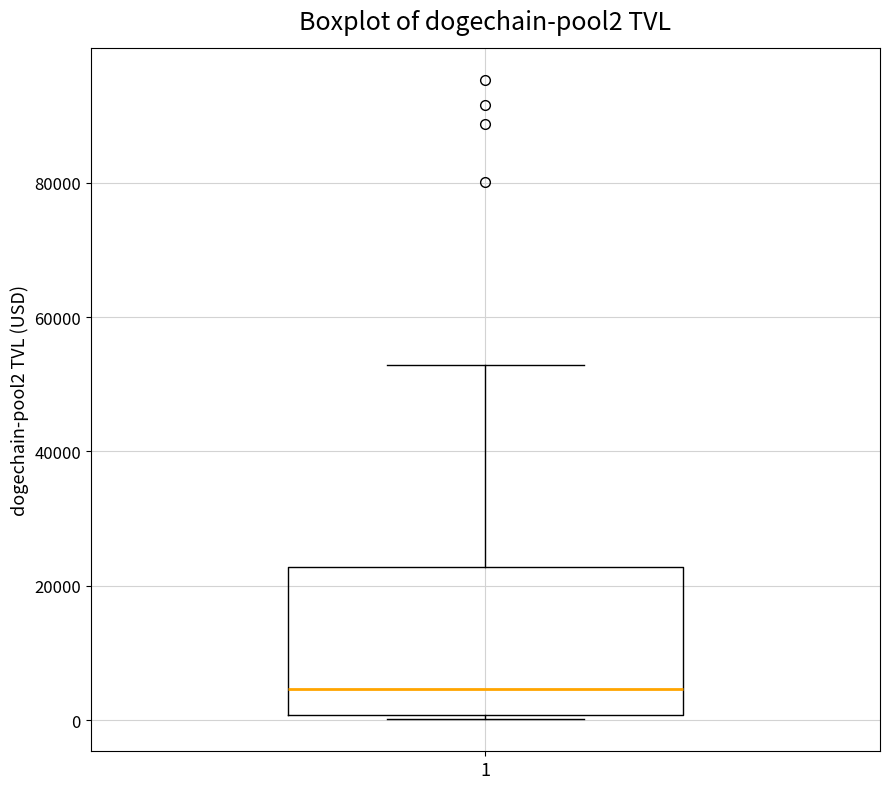

Read this box plot against the y-axis: the position of the median line, the range covered by the box, and the ends of both whiskers. The values are not printed on the chart, so give them approximately, as read against the axis.

median 4000, box 0 to 22000, whiskers 0 (just below the box's lower edge) to 52000